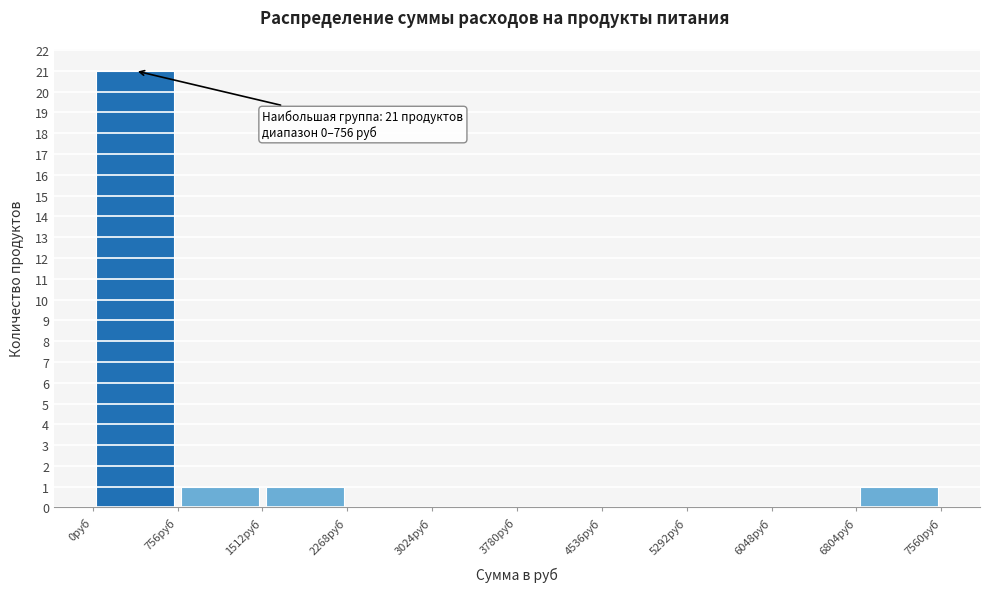

Over which range of the x-axis is the bar tallest?

0 to 800